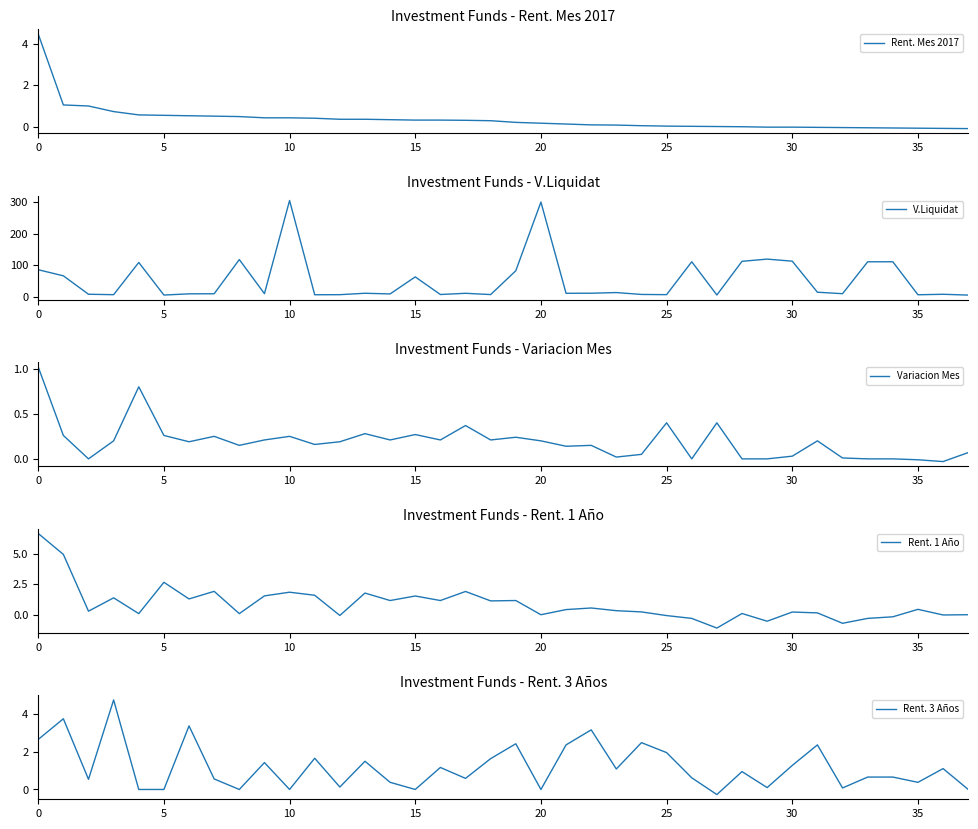

Which category has the lowest value in the Rent. Mes 2017 series?

37